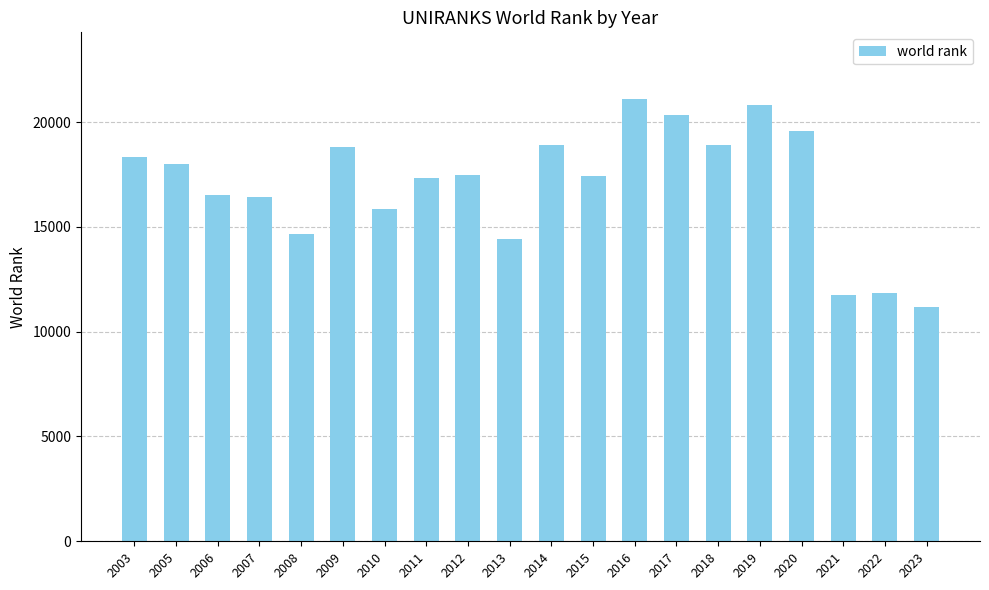

The chart shows a value of 29901 at 2019. True or false?

False